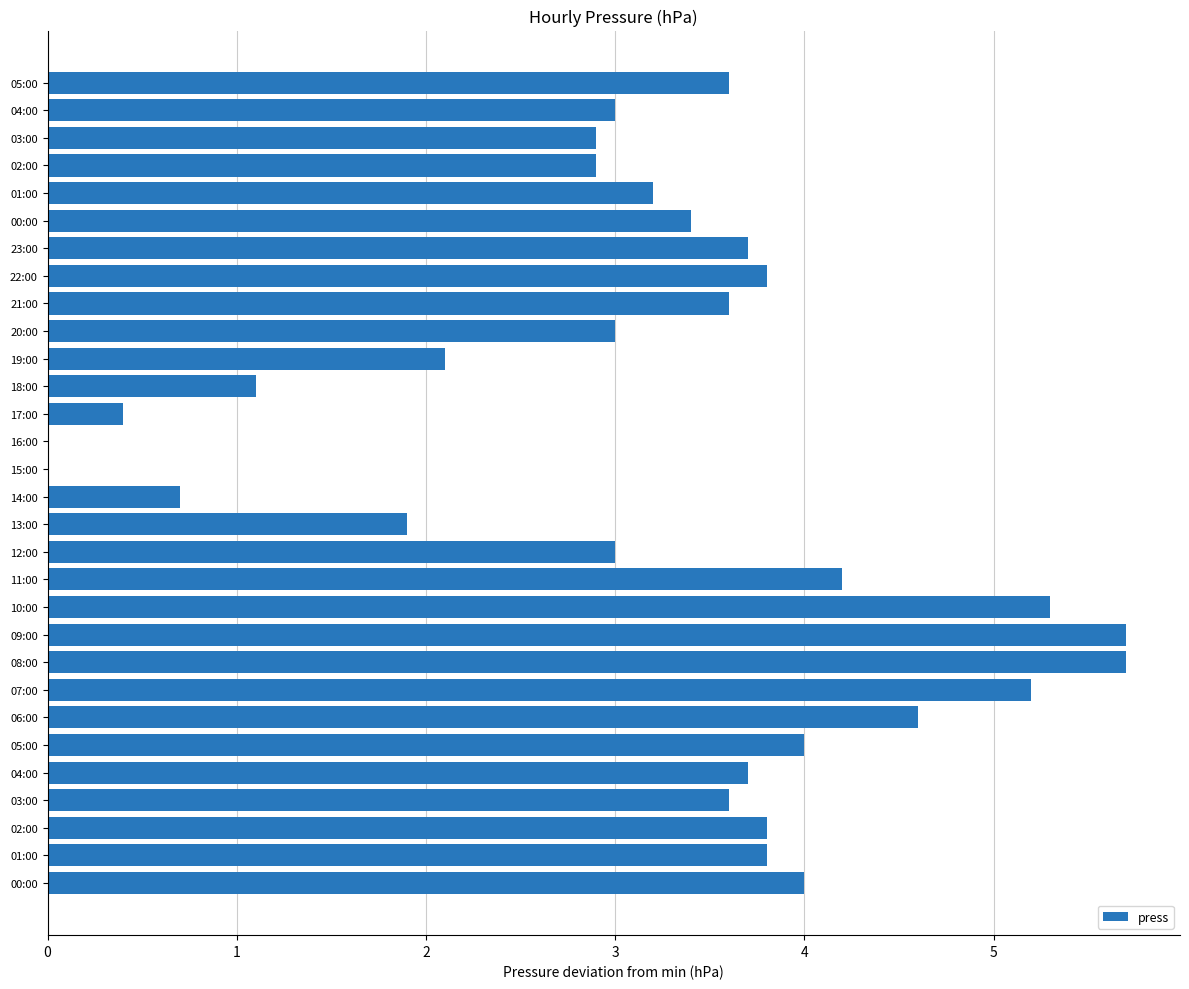

Are the bars horizontal?

Yes